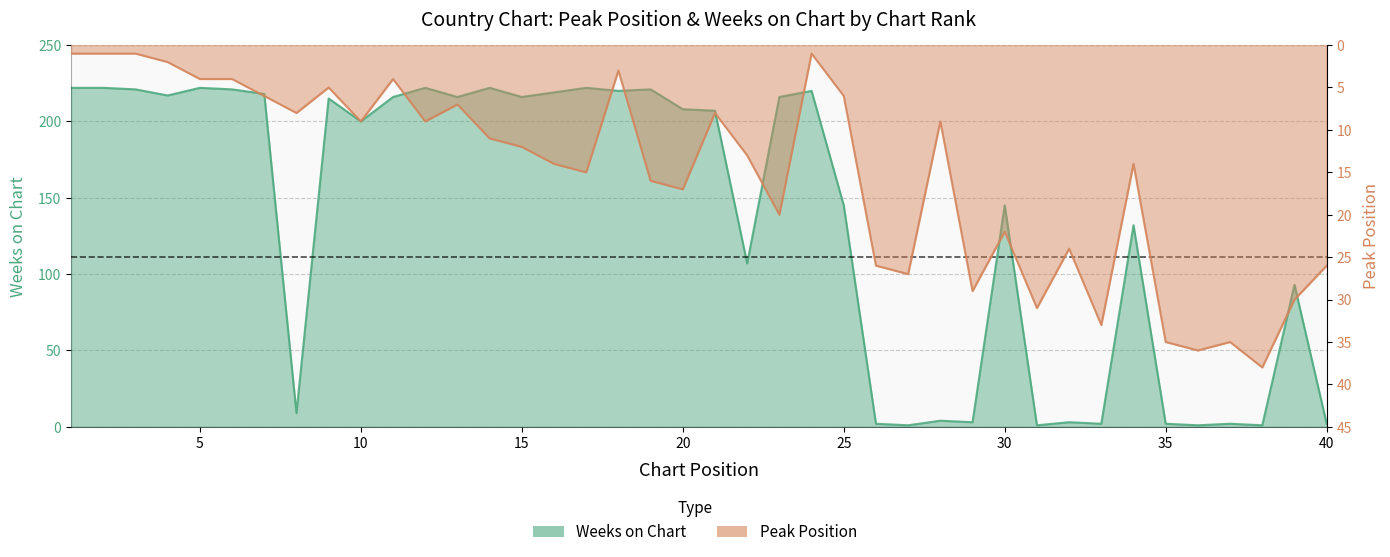

What is the value of the Peak Position point at the 25th from the left?

6